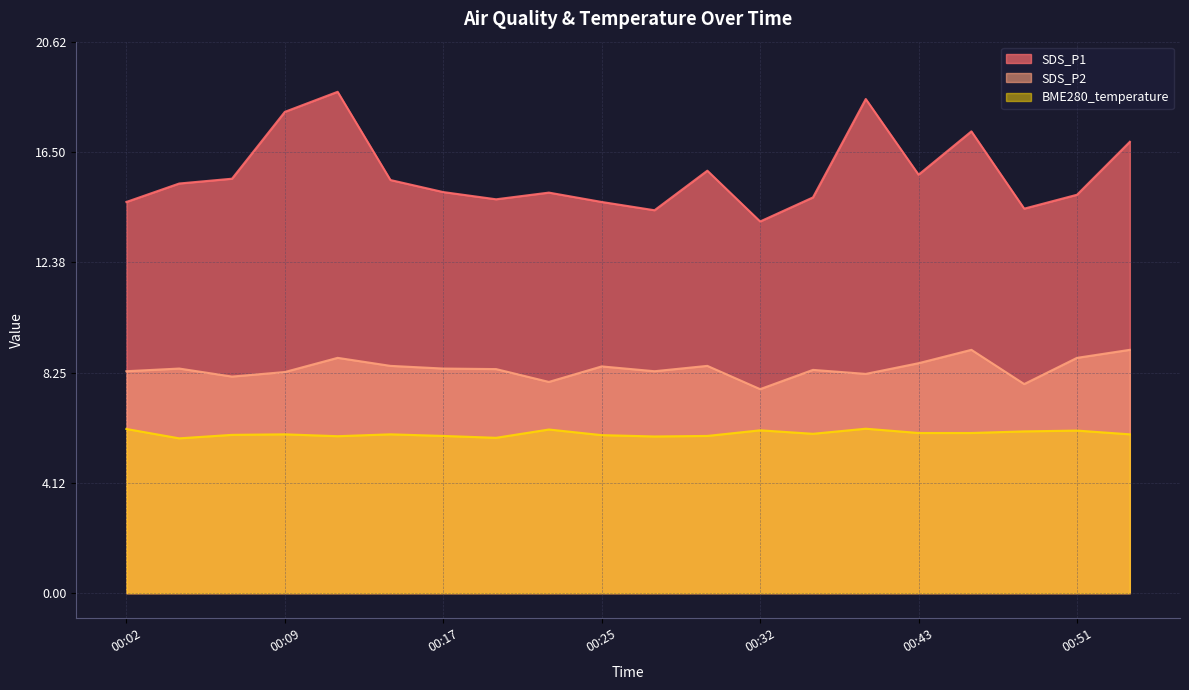

Does the chart display data point markers on the line(s)?

No